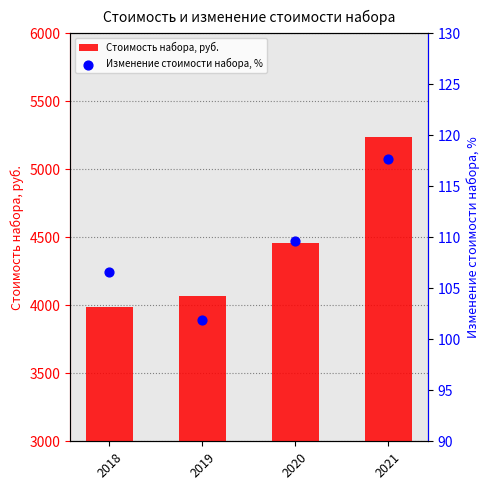

At how many categories does at least one series exceed 3073?

4